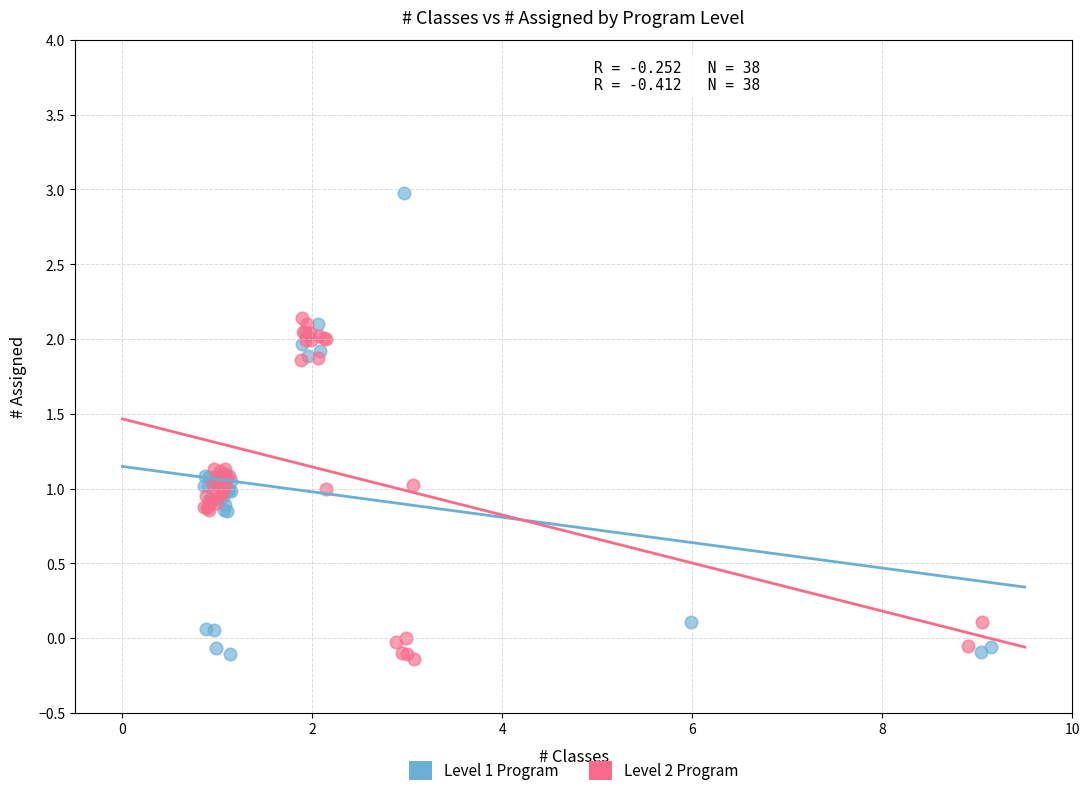

Which series reaches the maximum Y coordinate?

Level 1 Program